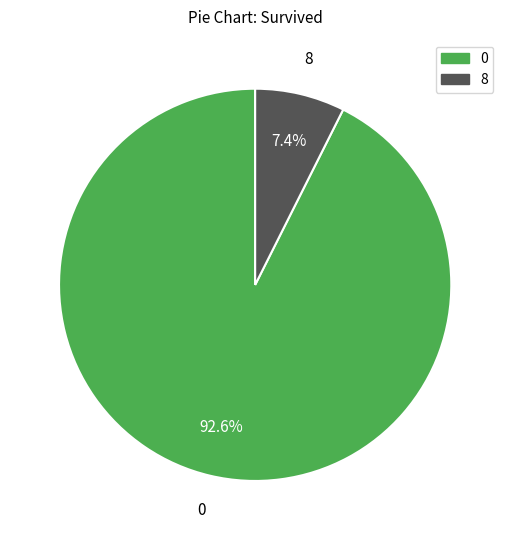

What is the ratio of the value at 0 to the value at 8?

12.5